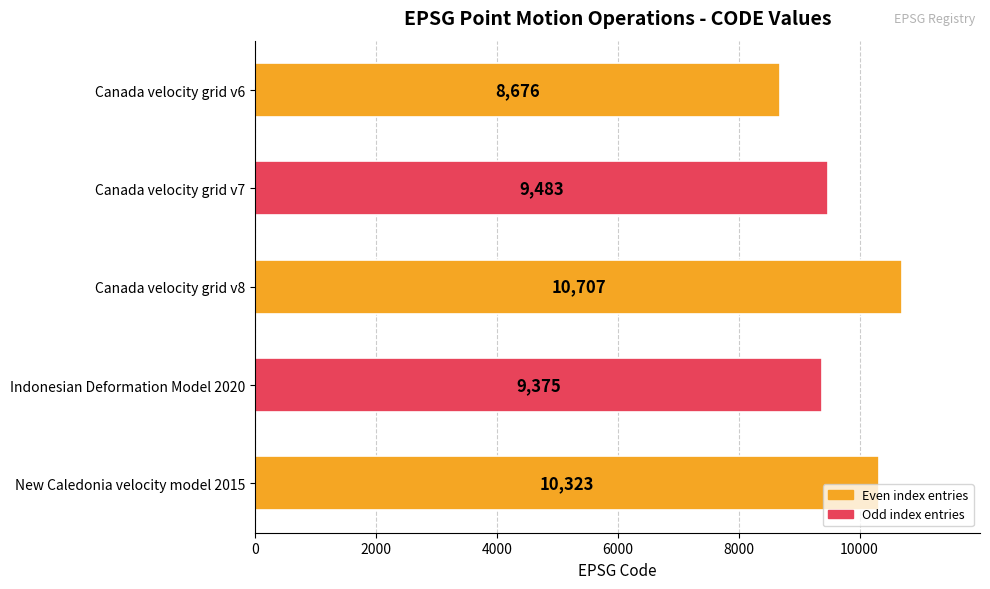

Are the bars horizontal?

Yes